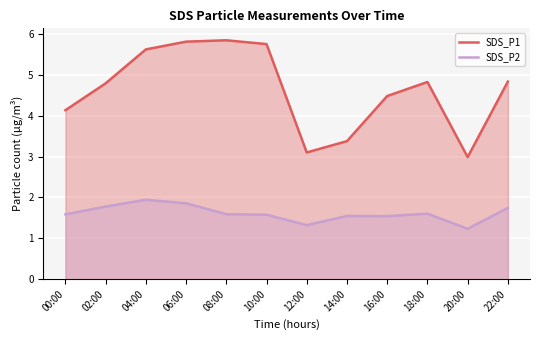

Which series has the largest total across all categories?

SDS_P1